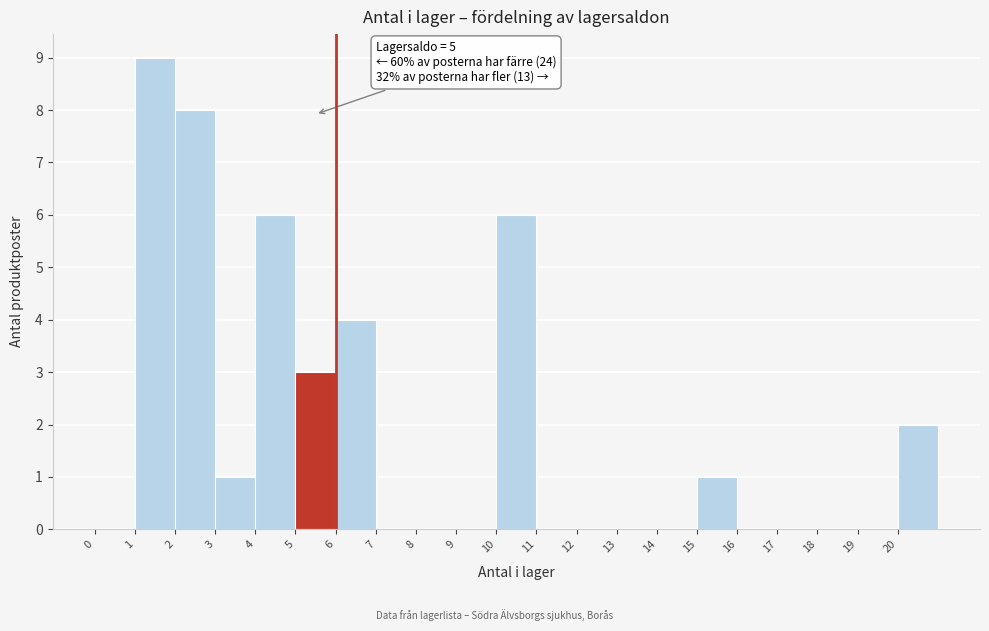

Which range on the x-axis has the tallest bar?

1 to 2